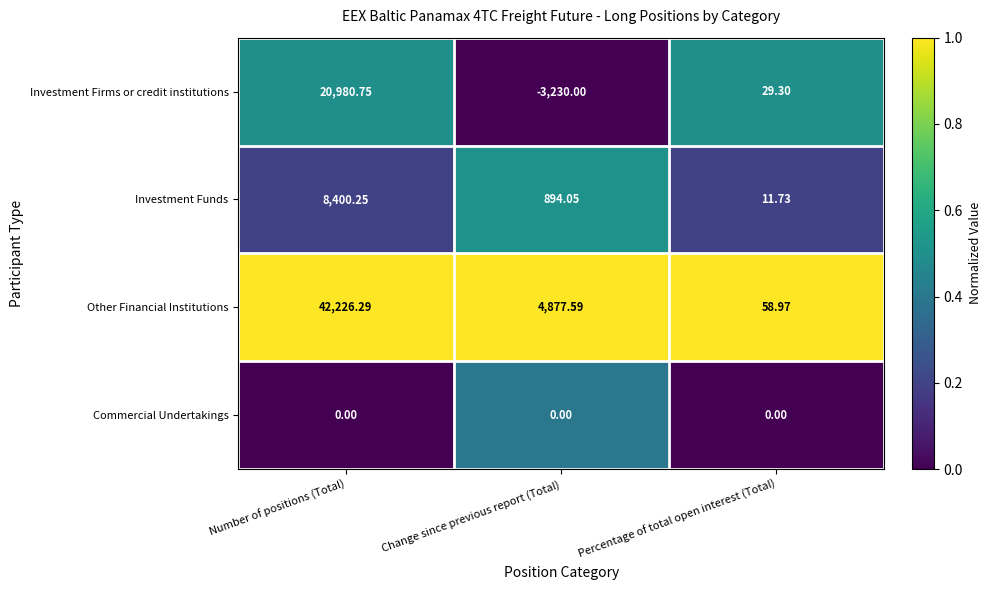

Which category has the lowest value across all series?

Change since previous report (Total)